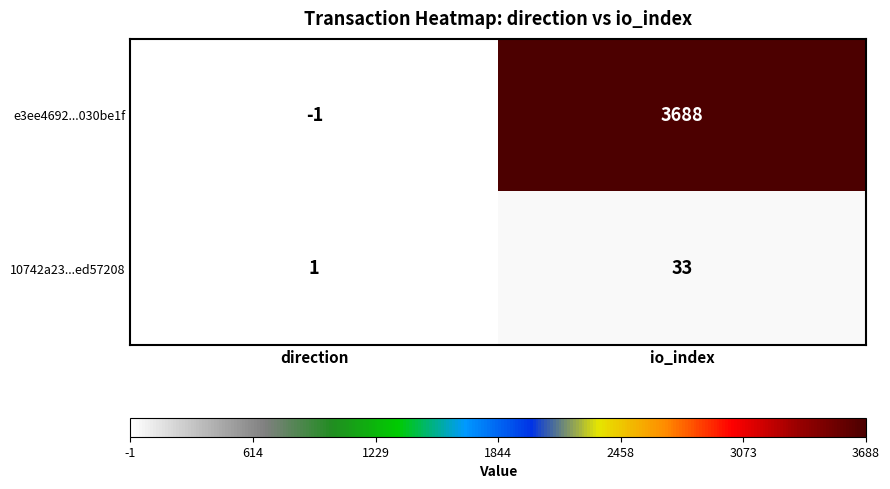

Rank the series by their average value, from lowest to highest.

10742a23...ed57208, e3ee4692...030be1f